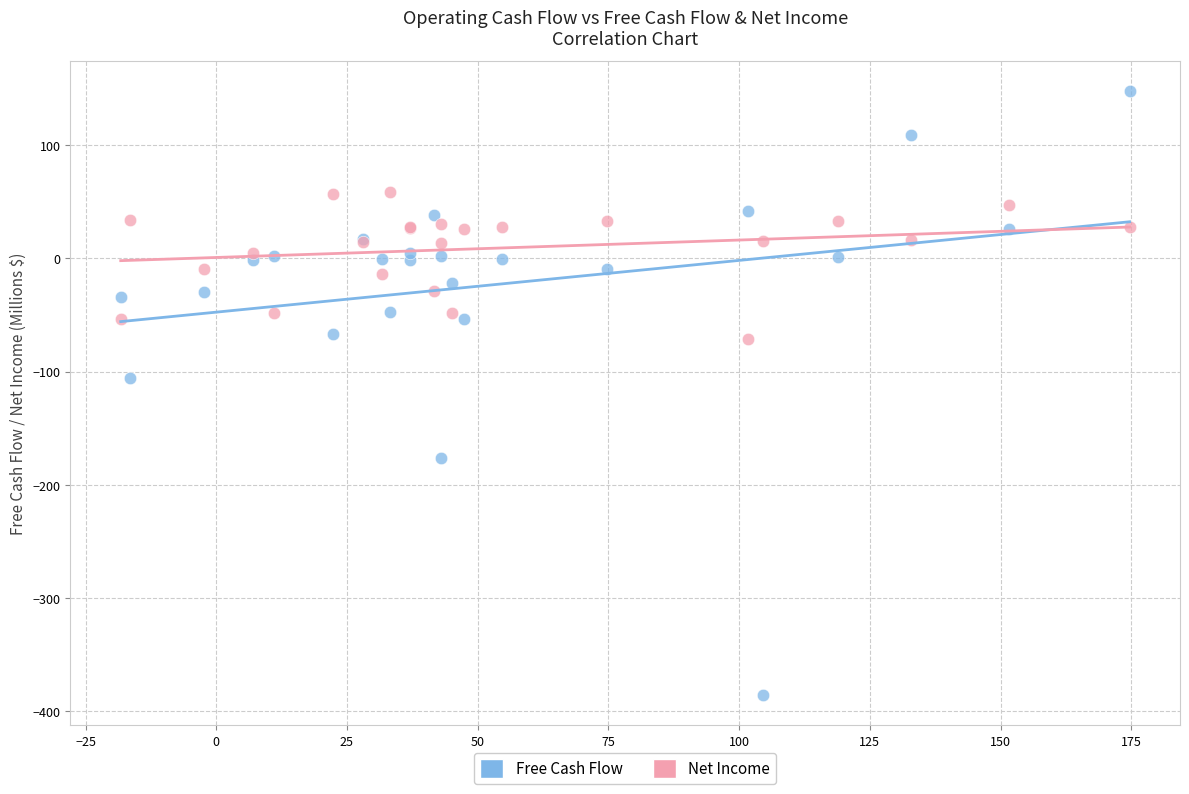

Which series has the widest spread of Y values?

Free Cash Flow